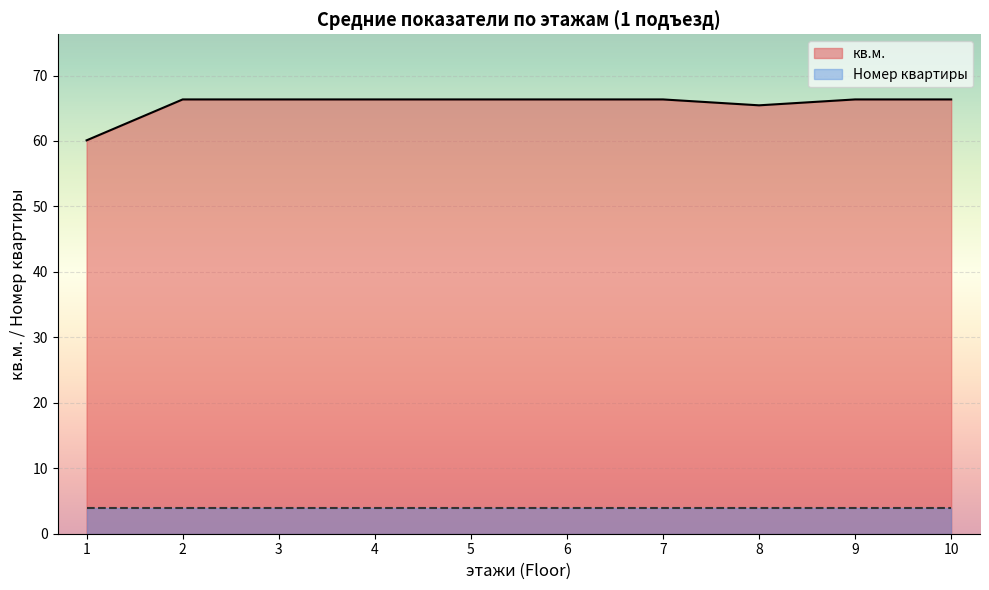

True or false: кв.м. and Номер квартиры intersect in this chart.

False